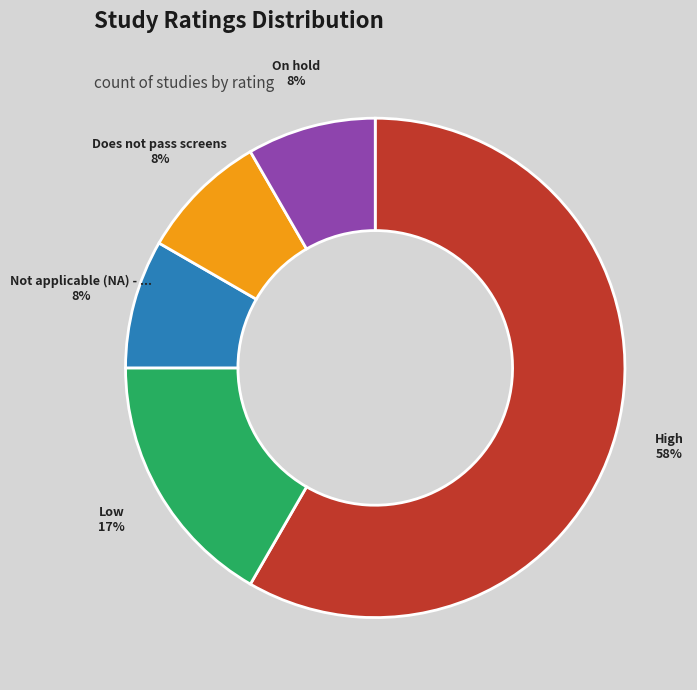

Is there a majority slice in this chart?

Yes